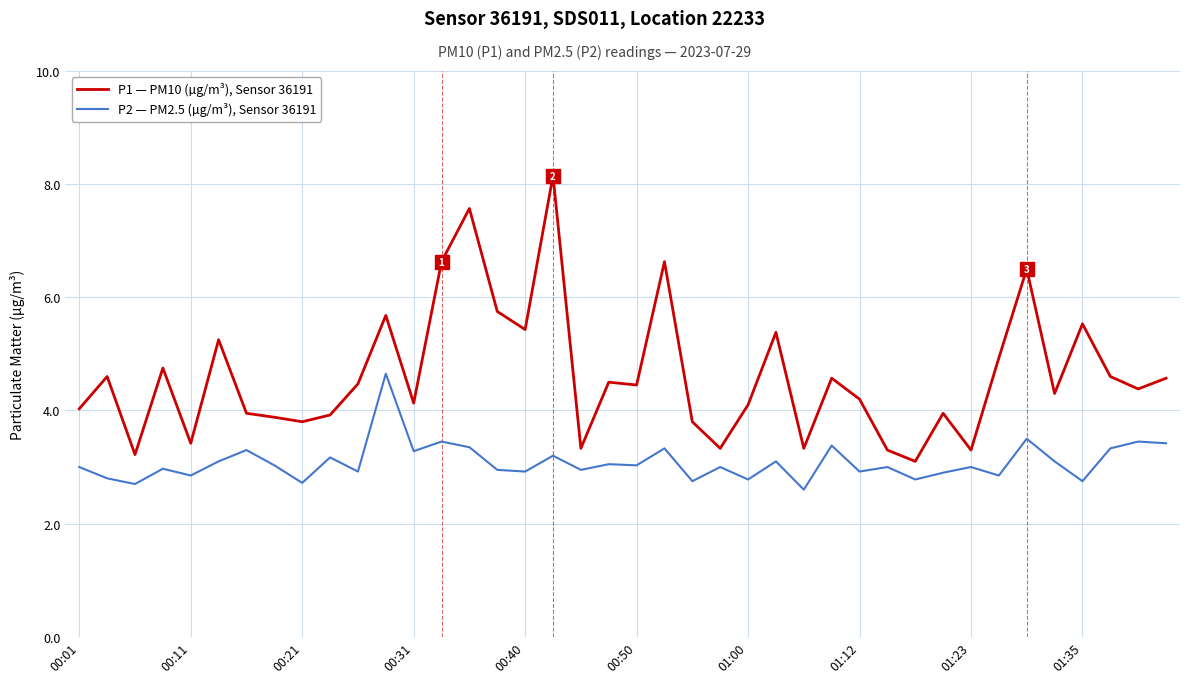

What is the highest value of the P1 — PM10 (µg/m³), Sensor 36191 series?

8.2